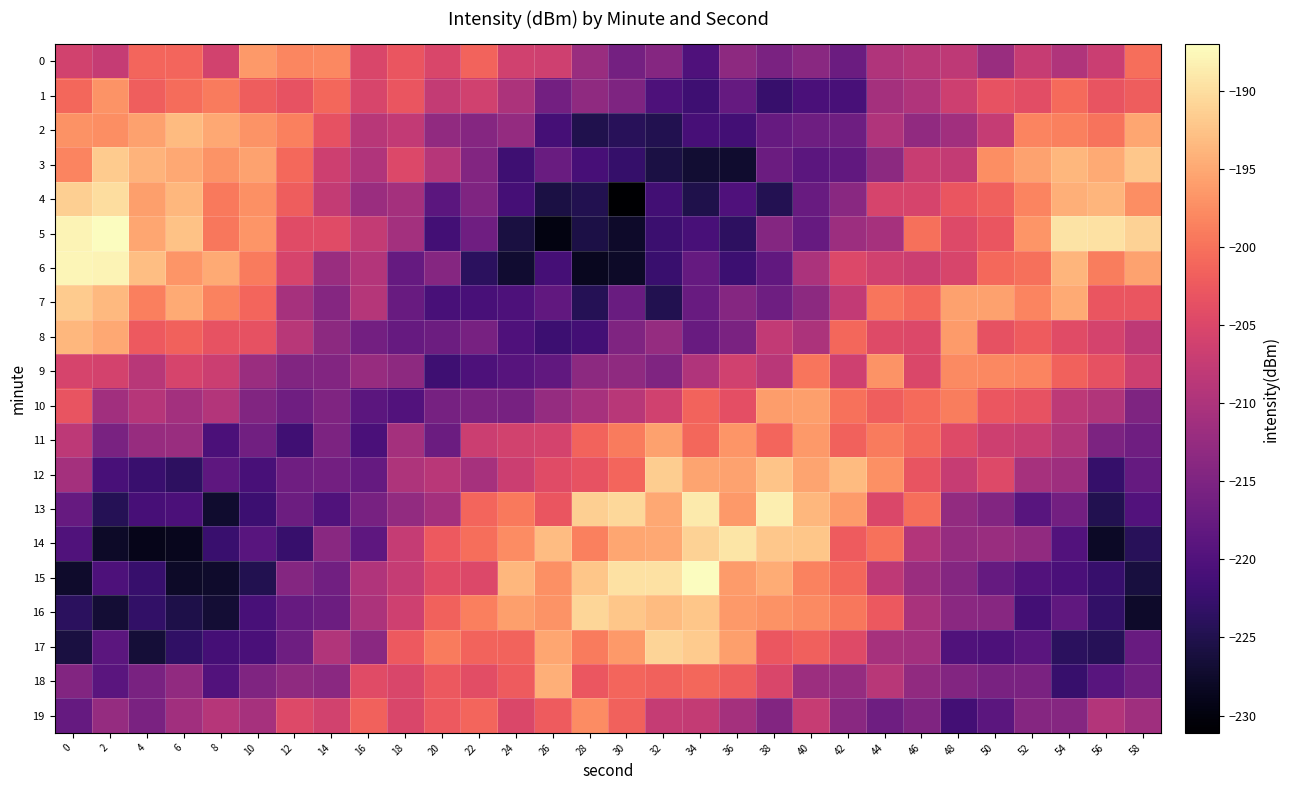

Reading left to right, transcribe all the data shown in this chart.

0: 0=-206.0	2=-207.4	4=-201.3	6=-201.3	8=-206.0	10=-196.4	12=-198.1	14=-198.0	16=-205.2	18=-203.0	20=-205.2	22=-201.4	24=-206.2	26=-206.4	28=-212.1	30=-216.0	32=-214.2	34=-220.2	36=-213.3	38=-215.4	40=-213.8	42=-217.0	44=-209.7	46=-208.9	48=-208.2	50=-212.0	52=-207.3	54=-209.7	56=-206.9	58=-200.3
1: 0=-201.0	2=-197.0	4=-202.0	6=-200.6	8=-199.2	10=-202.1	12=-203.4	14=-201.1	16=-205.3	18=-203.0	20=-207.7	22=-206.2	24=-210.0	26=-216.2	28=-213.1	30=-215.0	32=-220.3	34=-221.8	36=-217.8	38=-222.6	40=-220.7	42=-220.9	44=-210.9	46=-209.7	48=-206.7	50=-203.3	52=-204.0	54=-200.7	56=-203.2	58=-202.2
2: 0=-197.0	2=-197.5	4=-195.6	6=-193.4	8=-195.1	10=-197.0	12=-198.6	14=-203.4	16=-208.8	18=-207.7	20=-213.0	22=-214.1	24=-212.6	26=-221.3	28=-225.0	30=-224.2	32=-224.8	34=-221.1	36=-221.4	38=-217.6	40=-216.8	42=-216.8	44=-209.7	46=-213.0	48=-211.2	50=-207.5	52=-198.3	54=-198.6	56=-199.8	58=-195.3
3: 0=-198.3	2=-191.8	4=-193.9	6=-195.0	8=-197.0	10=-195.6	12=-200.8	14=-206.6	16=-209.7	18=-204.9	20=-209.0	22=-214.5	24=-221.8	26=-217.3	28=-221.0	30=-222.7	32=-225.6	34=-226.8	36=-227.2	38=-217.0	40=-218.7	42=-218.1	44=-213.5	46=-207.2	48=-207.6	50=-197.5	52=-195.6	54=-193.7	56=-194.9	58=-192.1
4: 0=-191.4	2=-190.1	4=-195.9	6=-193.7	8=-199.3	10=-197.3	12=-202.1	14=-207.6	16=-211.8	18=-210.9	20=-218.9	22=-214.8	24=-221.1	26=-225.7	28=-224.8	30=-231.1	32=-221.5	34=-225.2	36=-220.3	38=-224.6	40=-217.4	42=-213.8	44=-205.6	46=-205.5	48=-202.9	50=-201.7	52=-198.3	54=-194.4	56=-193.9	58=-197.5
5: 0=-187.9	2=-187.0	4=-195.3	6=-192.7	8=-199.5	10=-196.8	12=-204.2	14=-204.3	16=-207.6	18=-211.1	20=-221.4	22=-216.5	24=-225.9	26=-229.7	28=-225.5	30=-227.5	32=-222.2	34=-220.9	36=-223.5	38=-214.3	40=-217.6	42=-211.7	44=-210.6	46=-200.2	48=-204.6	50=-202.9	52=-196.8	54=-189.6	56=-189.7	58=-191.0
6: 0=-187.7	2=-188.0	4=-192.9	6=-196.8	8=-194.9	10=-199.1	12=-205.6	14=-212.1	16=-209.3	18=-217.7	20=-214.2	22=-223.8	24=-227.0	26=-221.2	28=-228.4	30=-227.8	32=-222.5	34=-217.8	36=-222.1	38=-218.1	40=-210.2	42=-204.9	44=-206.3	46=-206.7	48=-205.3	50=-200.9	52=-200.2	54=-193.8	56=-199.1	58=-195.6
7: 0=-191.7	2=-193.6	4=-198.8	6=-194.9	8=-198.5	10=-201.3	12=-210.7	14=-214.1	16=-209.2	18=-217.4	20=-220.9	22=-220.9	24=-220.4	26=-218.0	28=-224.5	30=-217.3	32=-224.8	34=-217.4	36=-214.1	38=-216.7	40=-213.4	42=-207.8	44=-199.7	46=-201.1	48=-195.8	50=-195.7	52=-198.3	54=-194.9	56=-202.9	58=-202.9
8: 0=-193.6	2=-195.0	4=-202.4	6=-201.6	8=-203.3	10=-203.4	12=-208.8	14=-213.4	16=-216.2	18=-217.7	20=-216.9	22=-215.7	24=-220.2	26=-222.0	28=-221.3	30=-214.9	32=-212.4	34=-217.4	36=-215.4	38=-207.8	40=-210.0	42=-201.1	44=-204.5	46=-204.8	48=-196.2	50=-203.4	52=-202.3	54=-204.3	56=-205.7	58=-208.1
9: 0=-205.5	2=-205.8	4=-208.8	6=-205.5	8=-206.8	10=-211.8	12=-214.6	14=-214.5	16=-212.2	18=-213.4	20=-221.9	22=-220.4	24=-219.3	26=-218.1	28=-213.4	30=-213.2	32=-214.9	34=-209.6	36=-206.2	38=-208.6	40=-199.7	42=-206.4	44=-197.0	46=-205.0	48=-197.8	50=-197.9	52=-198.3	54=-201.5	56=-203.4	58=-206.6
10: 0=-203.1	2=-211.2	4=-209.0	6=-211.0	8=-209.3	10=-214.7	12=-216.6	14=-214.8	16=-218.8	18=-219.9	20=-215.8	22=-215.3	24=-215.6	26=-212.5	28=-210.5	30=-208.8	32=-206.3	34=-201.4	36=-203.8	38=-196.1	40=-195.8	42=-200.0	44=-201.9	46=-200.8	48=-199.0	50=-202.7	52=-203.3	54=-208.2	56=-209.5	58=-215.1
11: 0=-208.3	2=-215.5	4=-212.3	6=-212.1	8=-220.5	10=-216.3	12=-221.7	14=-215.1	16=-220.7	18=-210.9	20=-217.1	22=-206.8	24=-206.1	26=-205.7	28=-201.4	30=-199.1	32=-195.7	34=-201.1	36=-196.7	38=-201.3	40=-196.3	42=-201.6	44=-199.2	46=-201.0	48=-204.5	50=-206.6	52=-207.0	54=-209.5	56=-215.2	58=-216.5
12: 0=-210.8	2=-220.8	4=-222.3	6=-223.7	8=-218.5	10=-220.8	12=-216.5	14=-216.3	16=-217.8	18=-209.9	20=-208.6	22=-210.6	24=-206.7	26=-204.4	28=-203.3	30=-201.2	32=-191.6	34=-195.4	36=-195.6	38=-192.5	40=-195.3	42=-193.3	44=-197.2	46=-203.1	48=-207.3	50=-204.6	52=-210.7	54=-211.6	56=-222.8	58=-217.8
13: 0=-217.5	2=-224.4	4=-221.0	6=-220.6	8=-227.2	10=-222.0	12=-216.8	14=-220.0	16=-215.7	18=-212.8	20=-210.9	22=-201.3	24=-199.3	26=-202.9	28=-191.4	30=-190.5	32=-195.0	34=-188.9	36=-196.4	38=-188.5	40=-193.6	42=-196.3	44=-205.0	46=-200.4	48=-212.9	50=-214.6	52=-219.2	54=-216.2	56=-224.8	58=-219.9
14: 0=-220.0	2=-227.7	4=-228.9	6=-228.6	8=-222.4	10=-219.1	12=-222.6	14=-213.8	16=-218.5	18=-207.5	20=-202.5	22=-200.4	24=-197.7	26=-193.2	28=-198.7	30=-195.2	32=-195.0	34=-191.1	36=-189.4	38=-192.1	40=-192.3	42=-202.3	44=-200.0	46=-209.3	48=-212.5	50=-212.0	52=-213.0	54=-219.8	56=-228.0	58=-224.2
15: 0=-227.5	2=-220.3	4=-222.6	6=-227.7	8=-227.5	10=-224.7	12=-214.3	14=-216.4	16=-209.7	18=-207.4	20=-204.3	22=-204.9	24=-193.6	26=-197.2	28=-192.3	30=-189.7	32=-189.7	34=-187.1	36=-196.3	38=-194.7	40=-198.4	42=-201.0	44=-208.2	46=-211.9	48=-214.3	50=-217.7	52=-219.8	54=-220.7	56=-222.6	58=-226.1
16: 0=-223.8	2=-226.7	4=-223.2	6=-225.3	8=-226.7	10=-220.8	12=-217.6	14=-216.9	16=-210.0	18=-206.5	20=-201.6	22=-198.9	24=-195.9	26=-197.0	28=-190.7	30=-192.2	32=-193.4	34=-192.2	36=-196.4	38=-197.2	40=-197.7	42=-199.5	44=-202.6	46=-210.3	48=-213.6	50=-213.9	52=-221.4	54=-218.3	56=-223.1	58=-227.5
17: 0=-225.9	2=-218.8	4=-226.5	6=-223.4	8=-221.3	10=-220.8	12=-216.7	14=-209.5	16=-213.7	18=-202.4	20=-199.2	22=-201.3	24=-201.3	26=-195.3	28=-199.1	30=-196.4	32=-191.0	34=-191.8	36=-195.8	38=-202.7	40=-201.7	42=-204.4	44=-210.6	46=-211.0	48=-220.0	50=-220.3	52=-218.9	54=-223.8	56=-224.3	58=-217.5
18: 0=-214.4	2=-218.9	4=-215.6	6=-213.0	8=-219.9	10=-214.8	12=-213.0	14=-213.7	16=-204.4	18=-205.1	20=-202.6	22=-204.0	24=-202.3	26=-194.3	28=-202.7	30=-201.2	32=-201.6	34=-201.1	36=-202.1	38=-205.2	40=-211.7	42=-212.5	44=-208.8	46=-212.9	48=-214.5	50=-215.6	52=-215.4	54=-222.7	56=-219.2	58=-216.6
19: 0=-217.8	2=-212.5	4=-215.3	6=-211.3	8=-208.9	10=-210.6	12=-204.7	14=-206.0	16=-201.6	18=-205.2	20=-202.4	22=-201.2	24=-205.1	26=-202.3	28=-197.6	30=-201.5	32=-207.5	34=-207.5	36=-210.9	38=-214.5	40=-207.3	42=-213.8	44=-216.7	46=-214.8	48=-221.4	50=-218.8	52=-214.2	54=-214.1	56=-209.3	58=-211.4